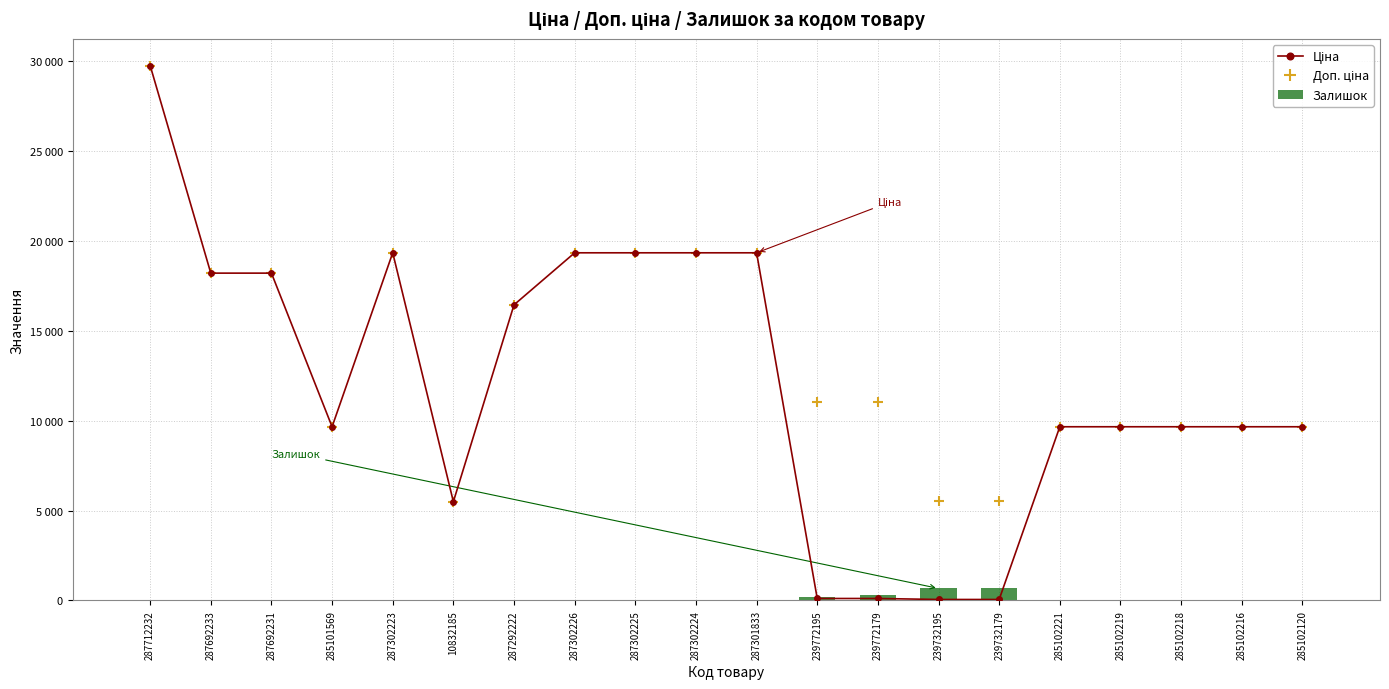

Between 285102219 and 285101569, which is larger?

285102219